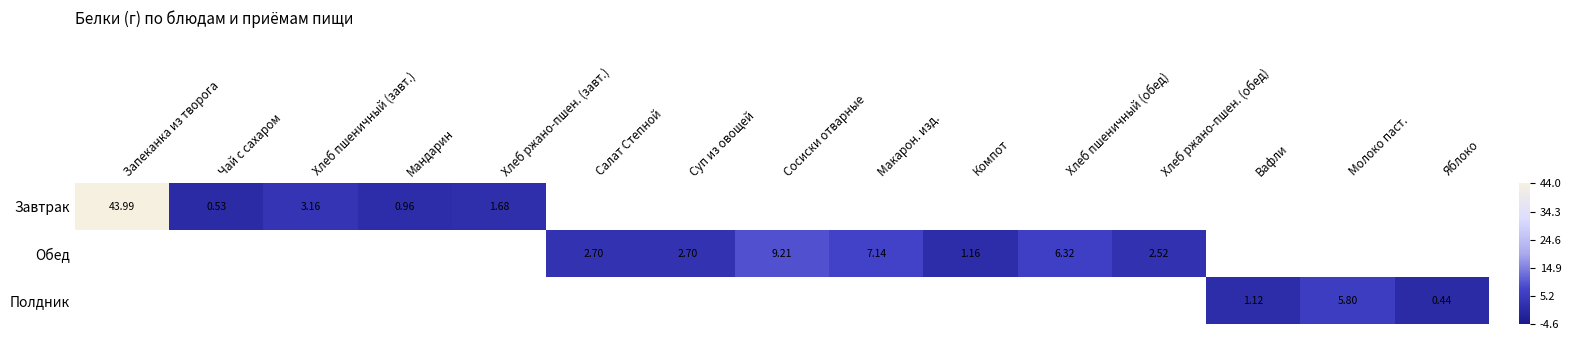

The value of Обед at Хлеб ржано-пшен. (обед) is 2.5. True or false?

True